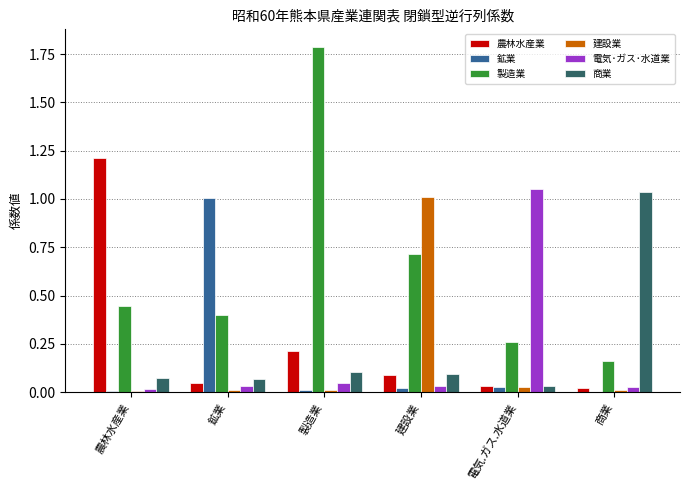

Is the value of 製造業 at 建設業 greater than the value of 電気･ガス･水道業 at 鉱業?

Yes